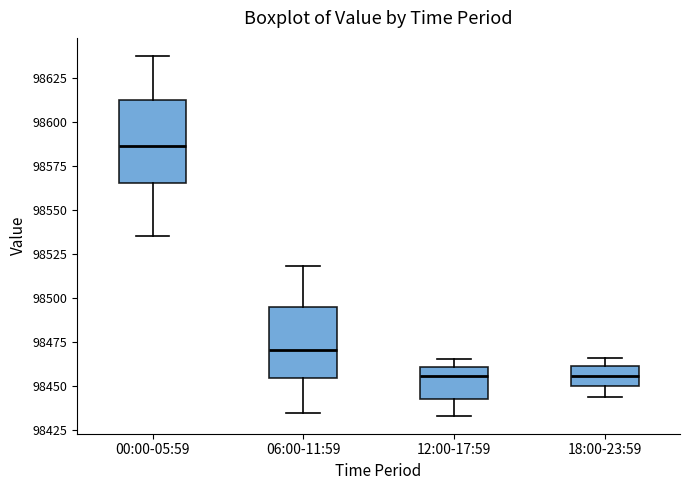

Reading left to right, transcribe this box plot: for each box, give where its median line is, the range the box spans, and where its two whiskers end, as read against the y-axis. The values are not printed on the chart, so give them approximately, as read against the axis.

00:00-05:59: median 98585, box 98565 to 98610, whiskers 98535 to 98640
06:00-11:59: median 98470, box 98455 to 98495, whiskers 98435 to 98520
12:00-17:59: median 98455, box 98445 to 98460, whiskers 98435 to 98465
18:00-23:59: median 98455, box 98450 to 98460, whiskers 98445 to 98465